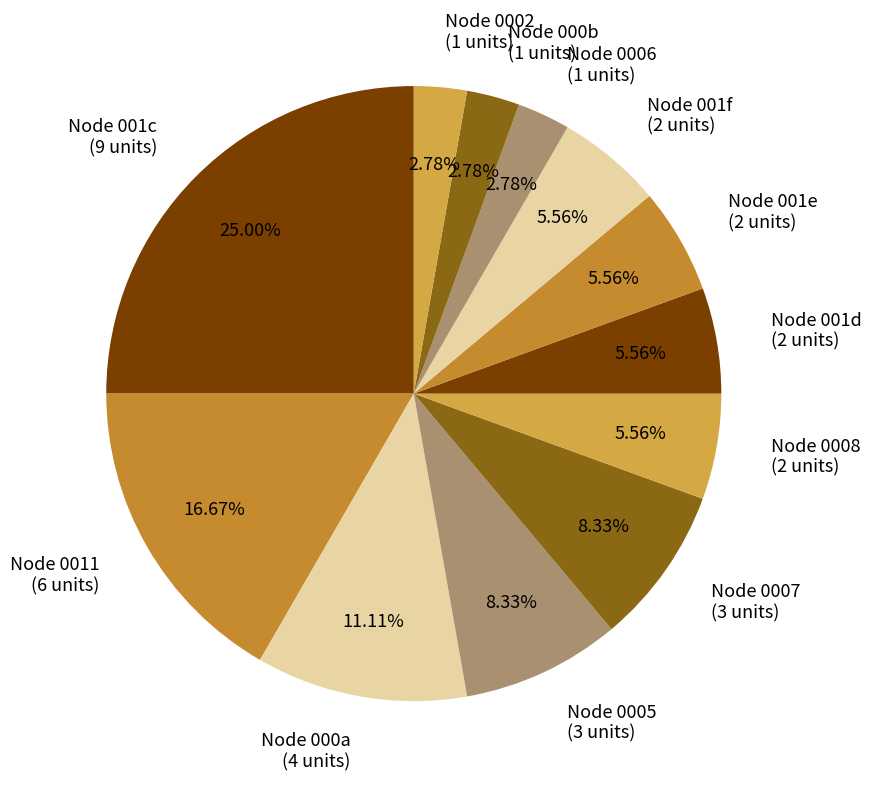

Is the sum of Node 001c and Node 000a greater than half?

No